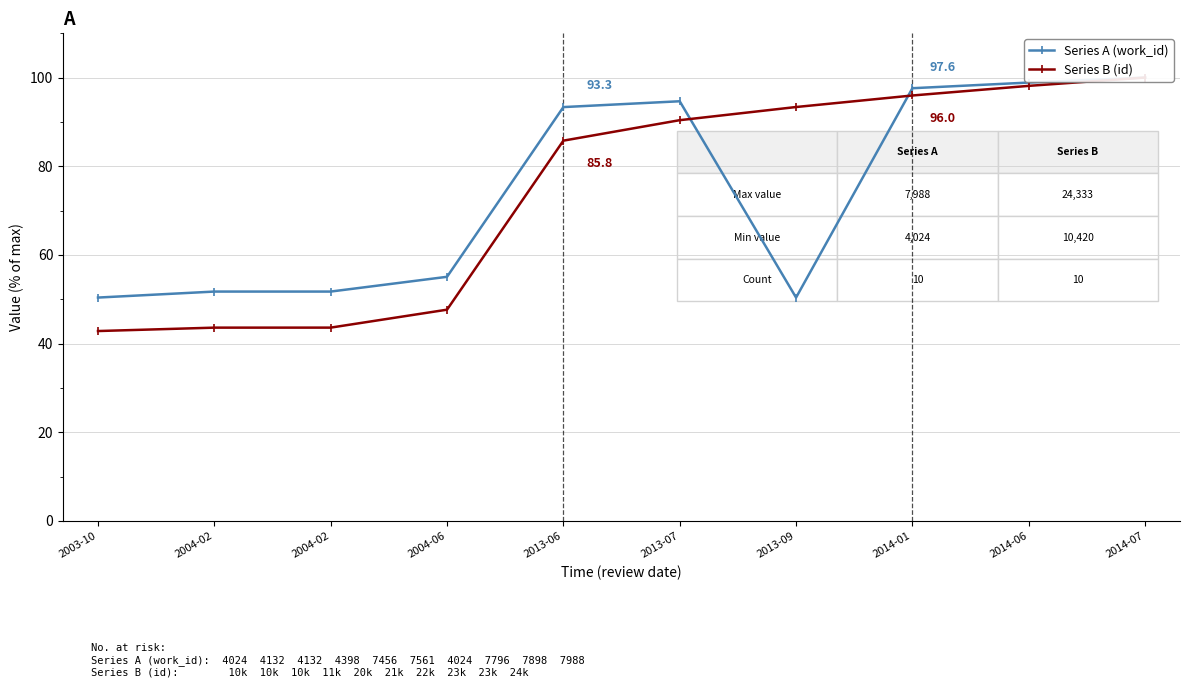

Reading right to left, list all the values displayed in this chart.

Series A (work_id): 100.0	98.9	97.6	50.4	94.7	93.3	55.1	51.7	51.7	50.4
Series B (id): 100.0	98.1	96.0	93.4	90.4	85.8	47.6	43.6	43.6	42.8